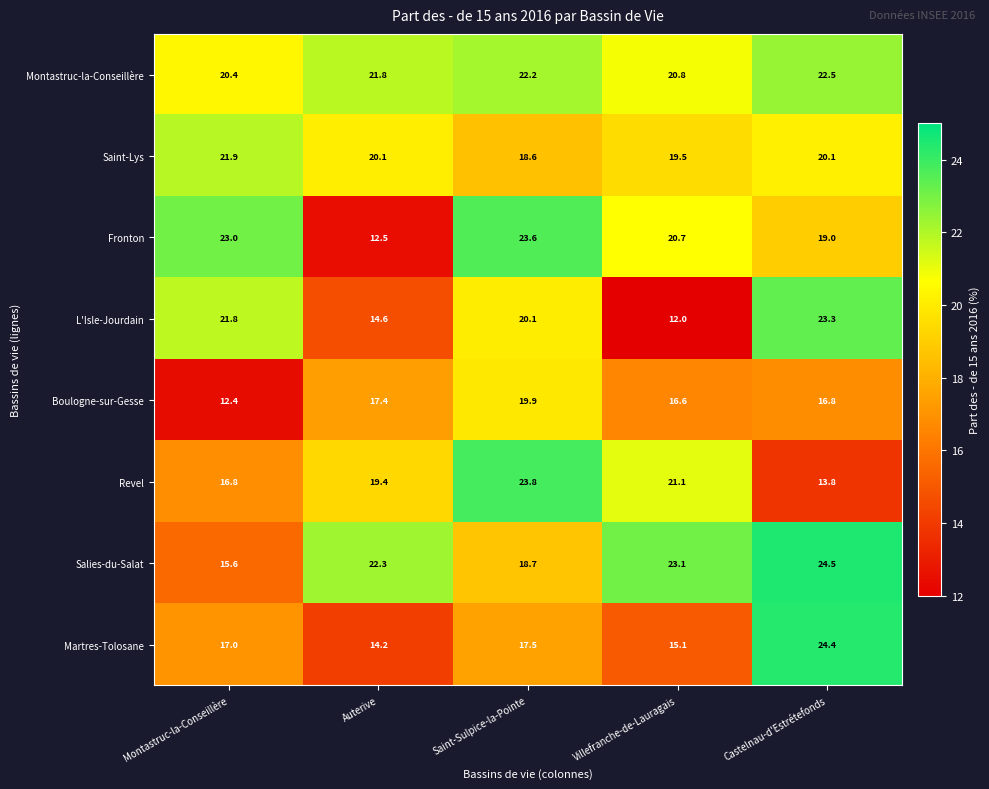

Is it true that Boulogne-sur-Gesse equals 4.7 at Montastruc-la-Conseillère?

False